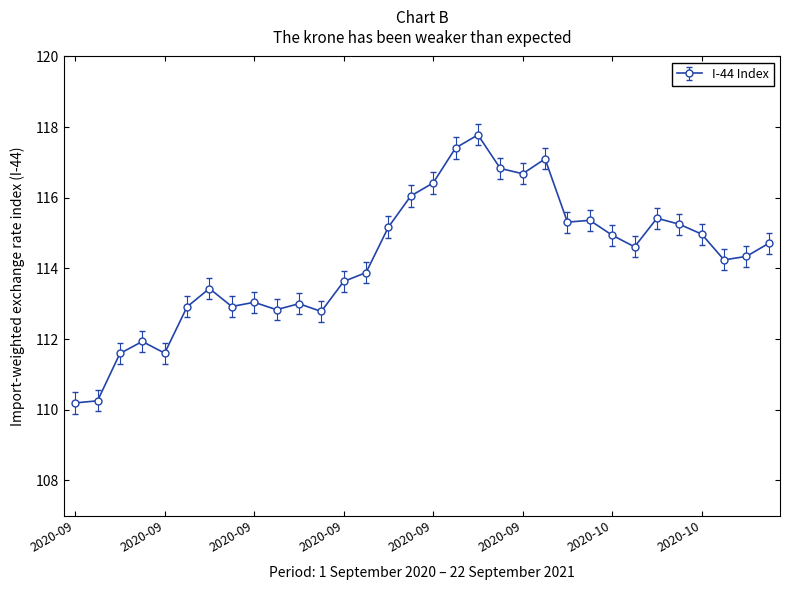

True or false: there are more than 2 points higher than both neighbors.

True